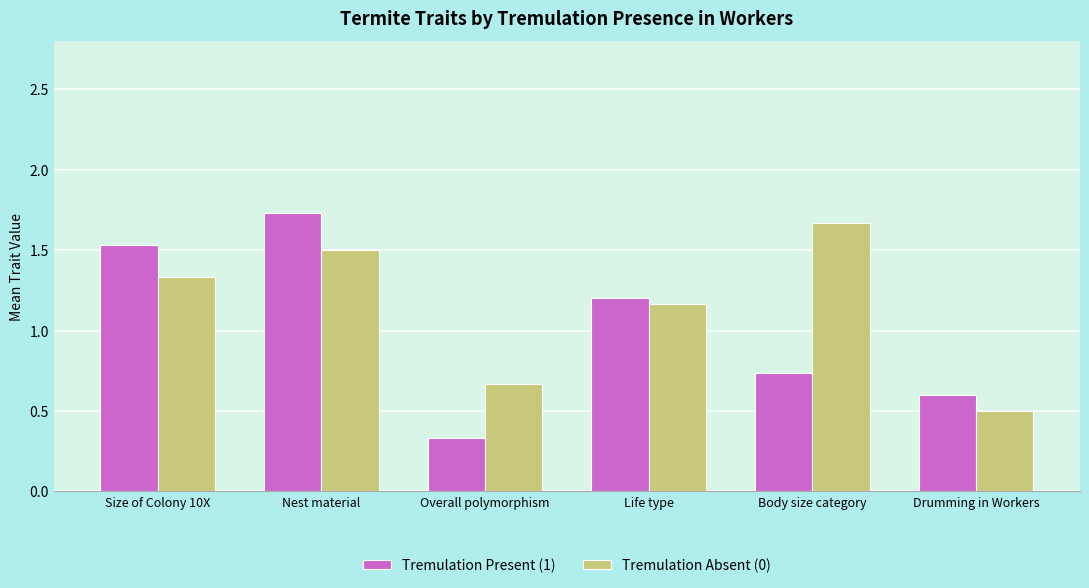

Which series changed the most between Nest material and Body size category?

Tremulation Present (1)